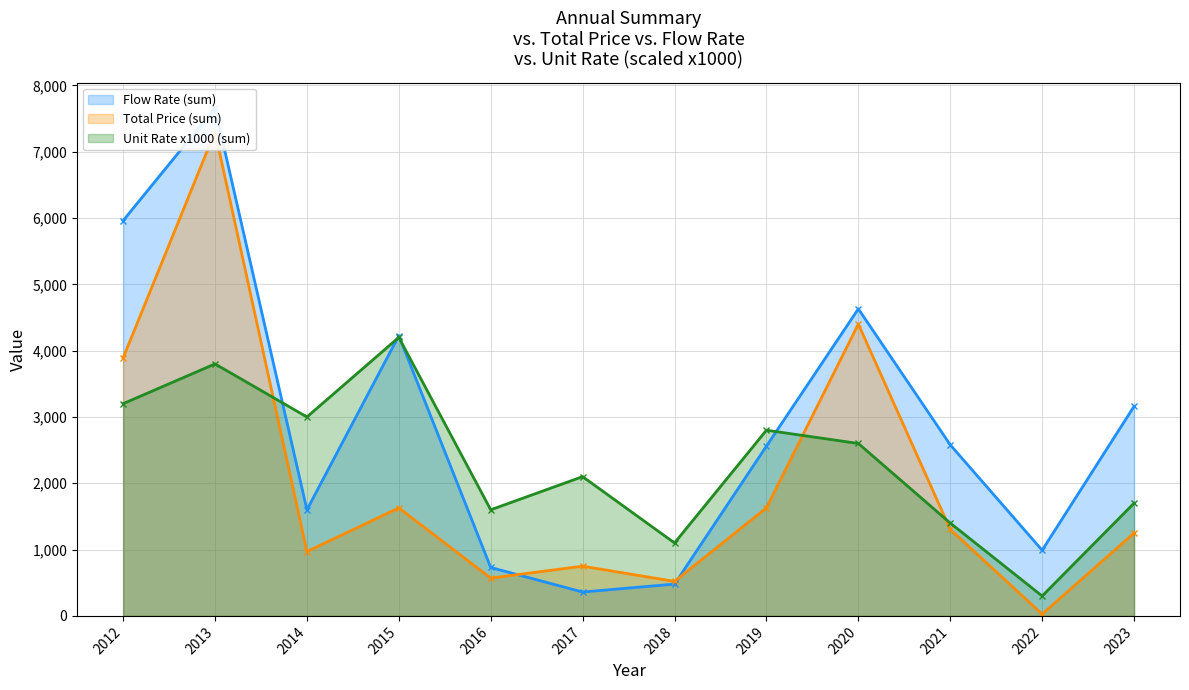

Reading left to right, what are all the values shown in this chart?

Total Price (sum): 3890	7301	970	1629	570	750	520	1630	4400	1305	27	1250
Flow Rate (sum): 5960	7660	1600	4225	730	360	480	2560	4630	2580	990	3160
Unit Rate (sum): 3200	3800	3000	4200	1600	2100	1100	2800	2600	1400	300	1700